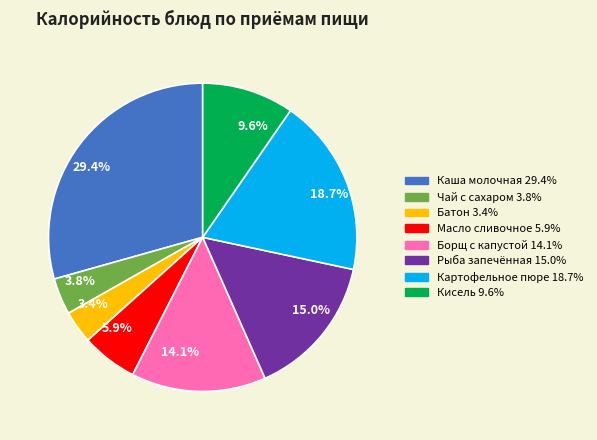

What percentage is the Рыба запечённая slice, to the nearest percent?

15%